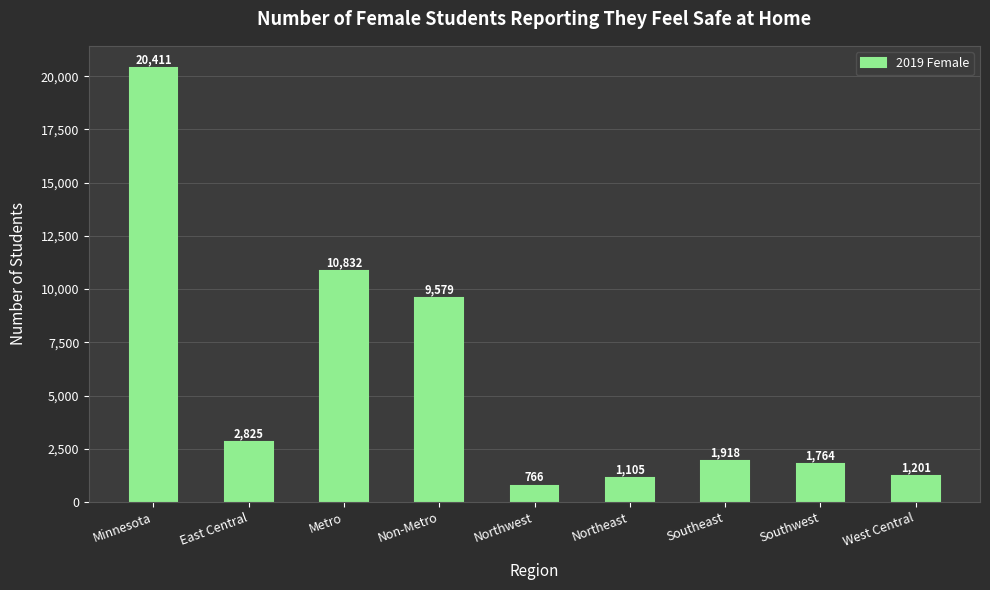

What is the greatest value displayed?

20411